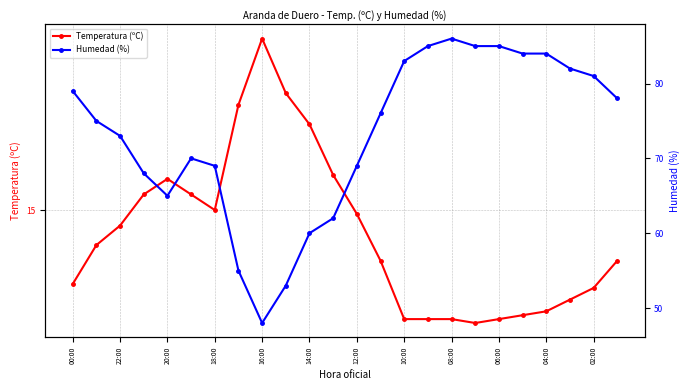

What is the sum of all Temperatura (ºC) values?

345.2